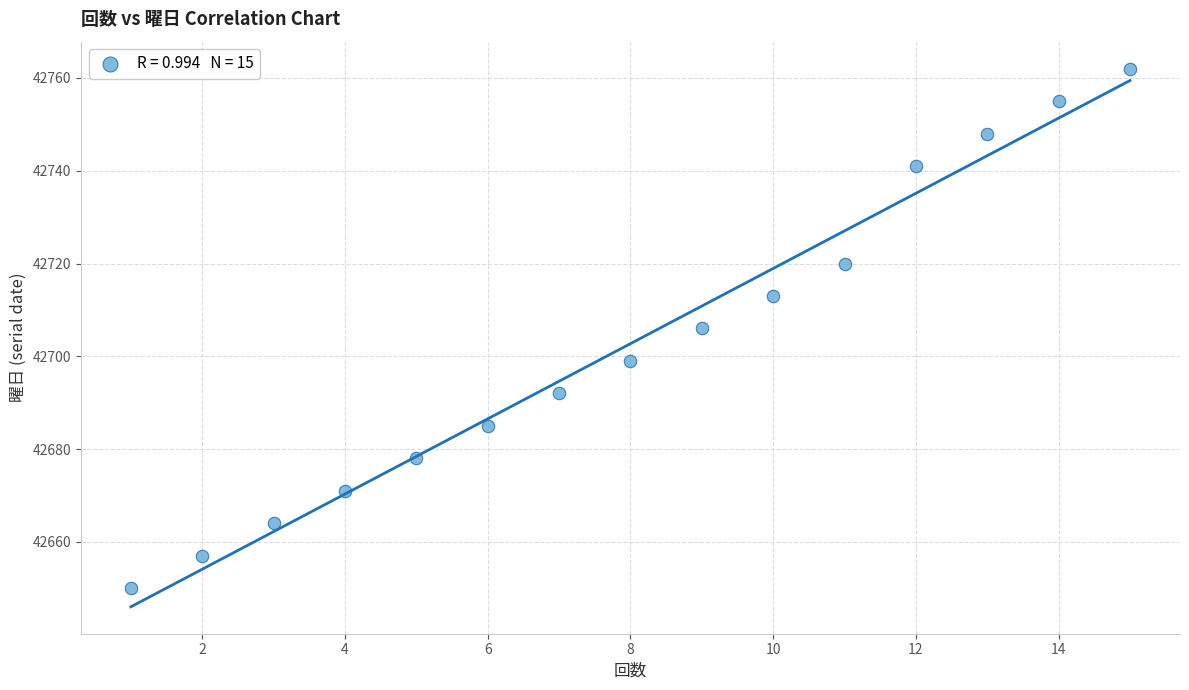

What is the range of Y values (max minus min)?

112